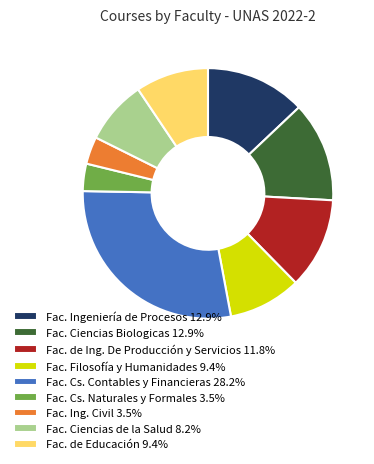

Do Fac. de Ing. De Producción y Servicios 11.8% and Fac. Cs. Contables y Financieras 28.2% together represent more than half of the pie?

No